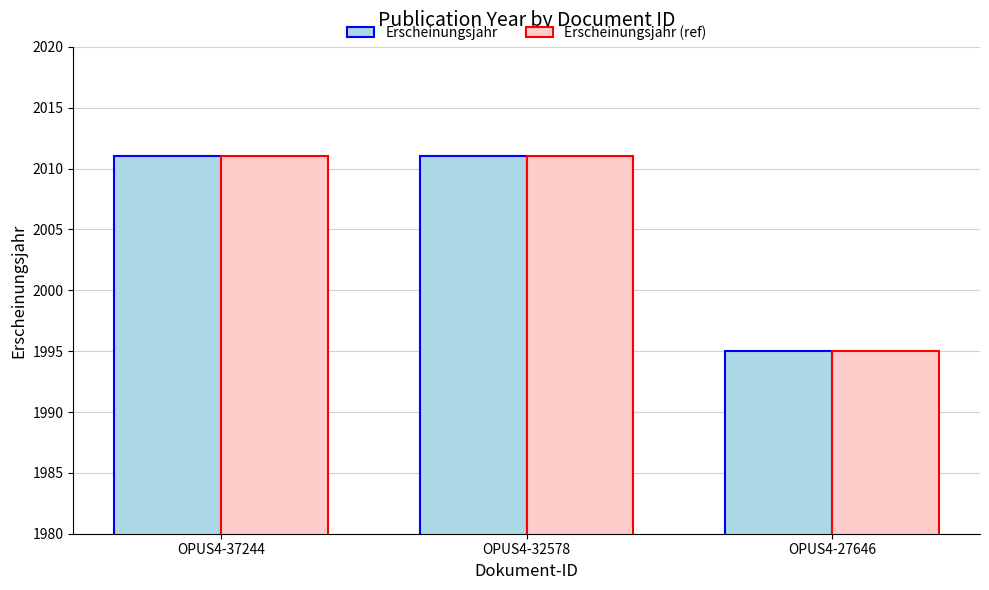

Reading left to right, list all the values displayed in this chart.

Erscheinungsjahr: OPUS4-37244=2011	OPUS4-32578=2011	OPUS4-27646=1995
Erscheinungsjahr (ref): OPUS4-37244=2011	OPUS4-32578=2011	OPUS4-27646=1995